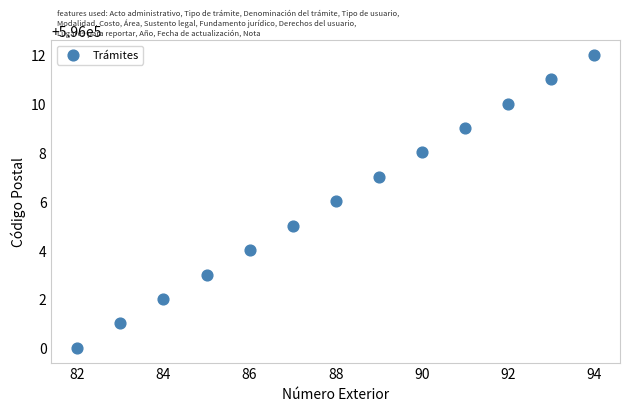

What is the range of Y values (max minus min)?

12